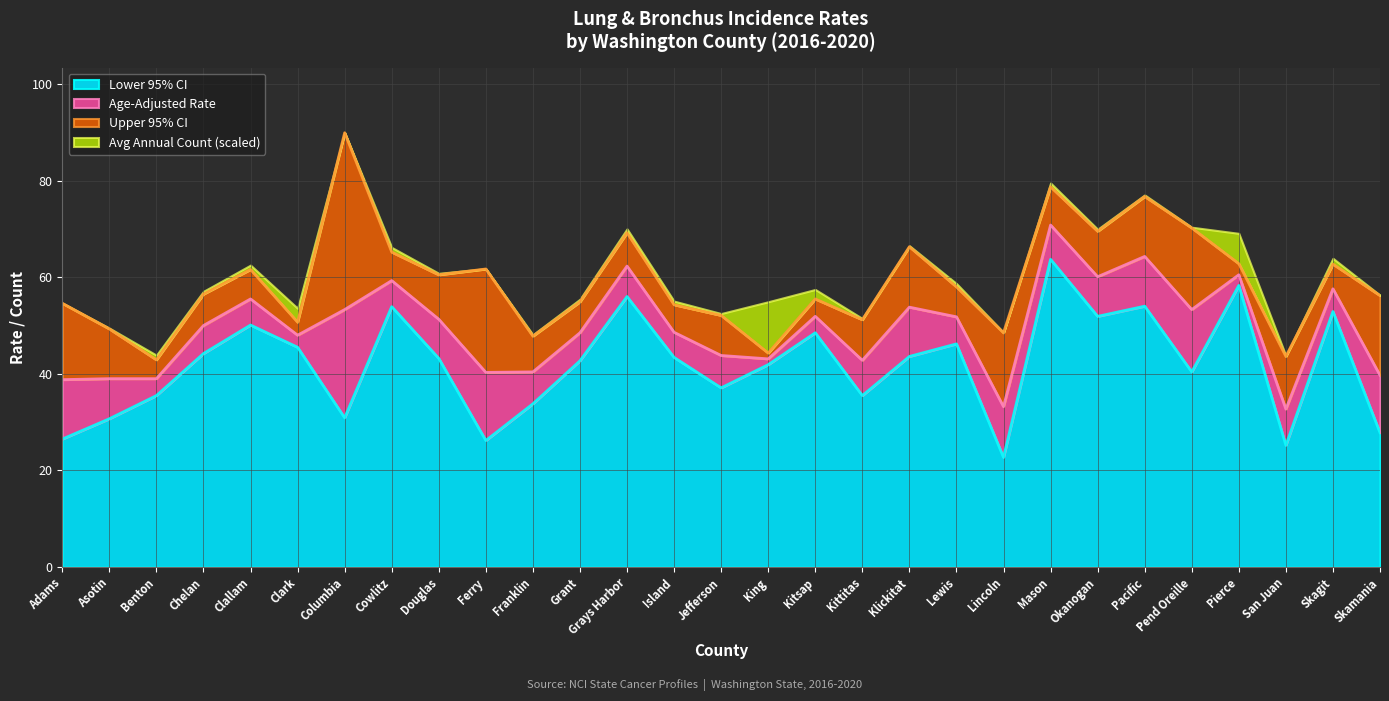

How many interior local peaks does the Upper 95% CI series have?

9